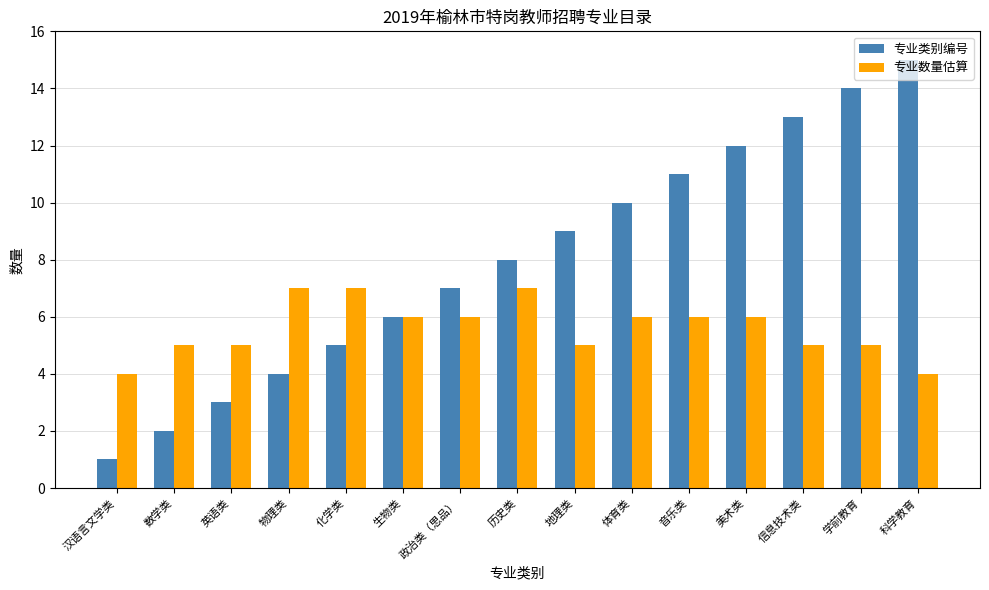

True or false: 专业数量估算 has a value of 5 at 信息技术类.

True